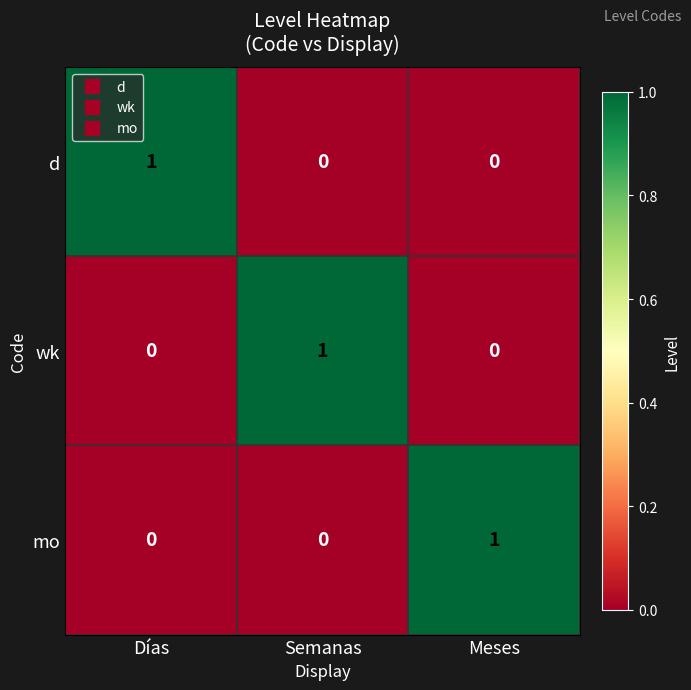

At how many categories does at least one series exceed 0?

3